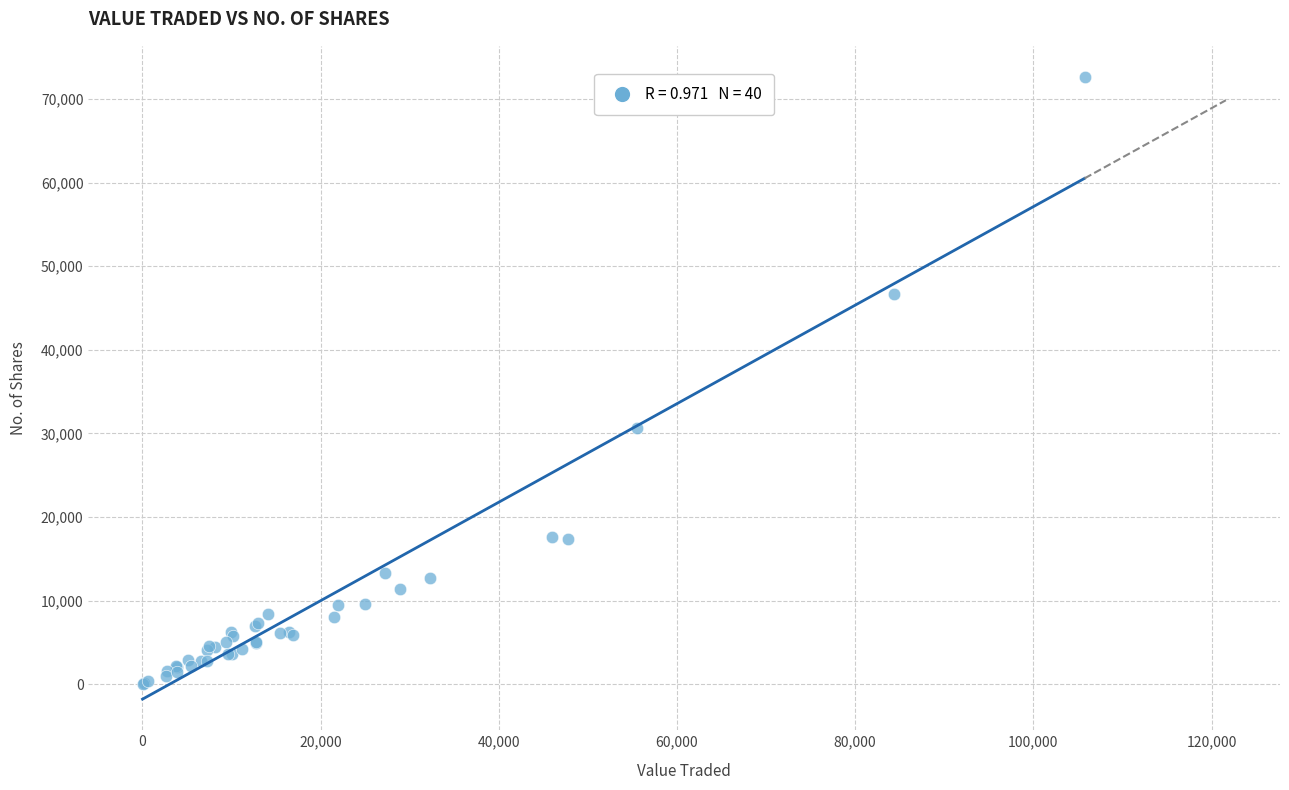

What Y value in the scatter plot is closest to 36323?

30651